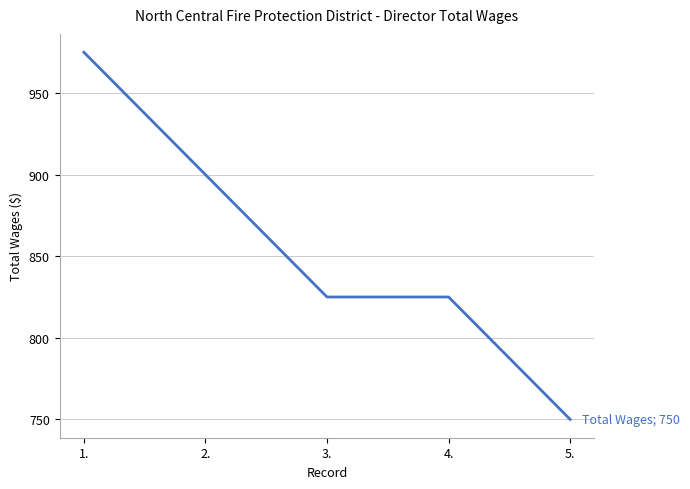

At which category does the chart reach its peak across all series?

1.